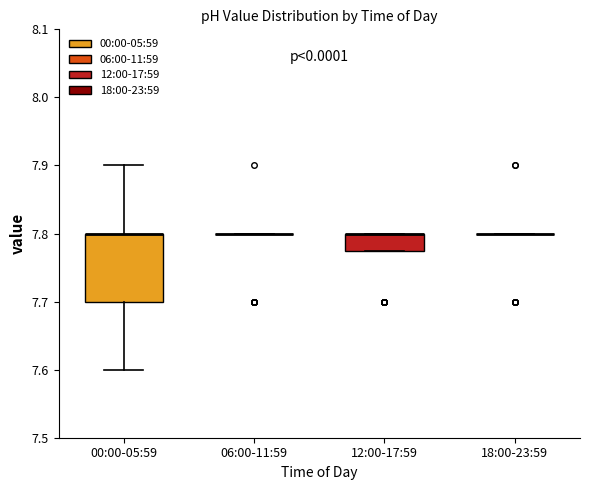

Reading left to right, transcribe this box plot: for each box, give where its median line is, the range the box spans, and where its two whiskers end, as read against the y-axis. The values are not printed on the chart, so give them approximately, as read against the axis.

00:00-05:59: median 7.80 (drawn on the box's upper edge), box 7.70 to 7.80, whiskers 7.60 to 7.90
06:00-11:59: box collapsed to a line at 7.80, whiskers 7.80 to 7.80
12:00-17:59: median 7.80 (drawn on the box's upper edge), box 7.78 to 7.80, whiskers 7.78 to 7.80
18:00-23:59: box collapsed to a line at 7.80, whiskers 7.80 to 7.80